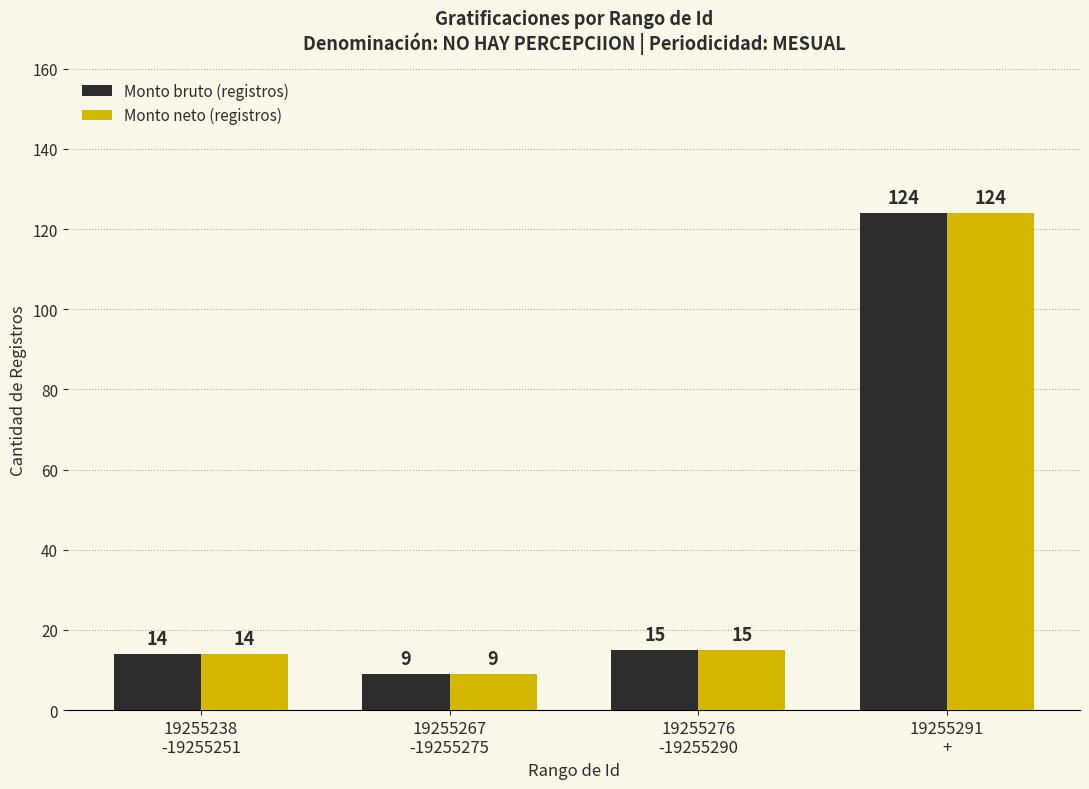

What is the difference between the second highest and second lowest values in the Monto bruto (registros) series?

1